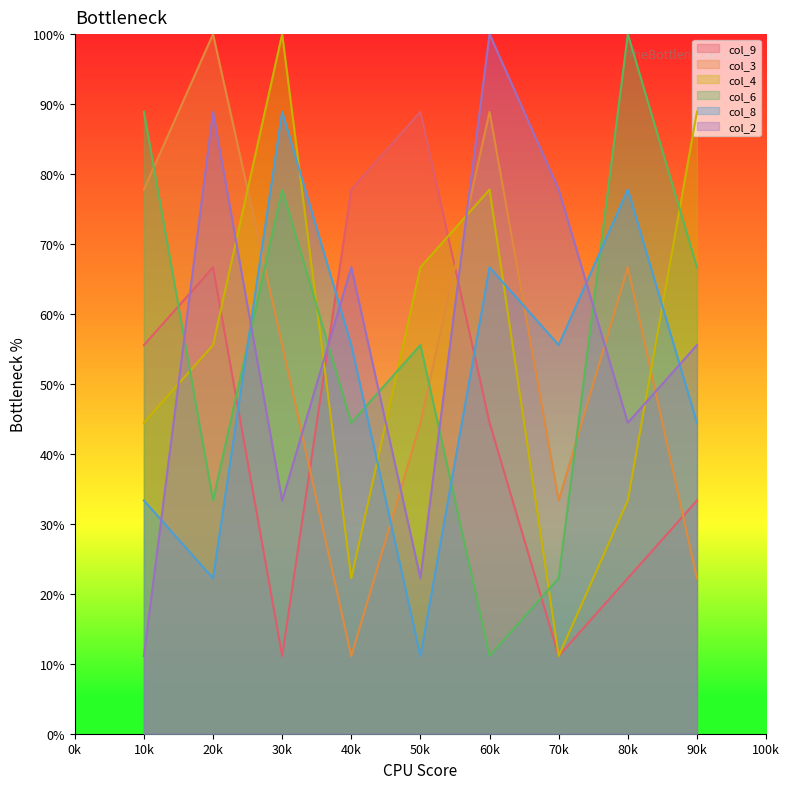

How many data points does each series have?

9